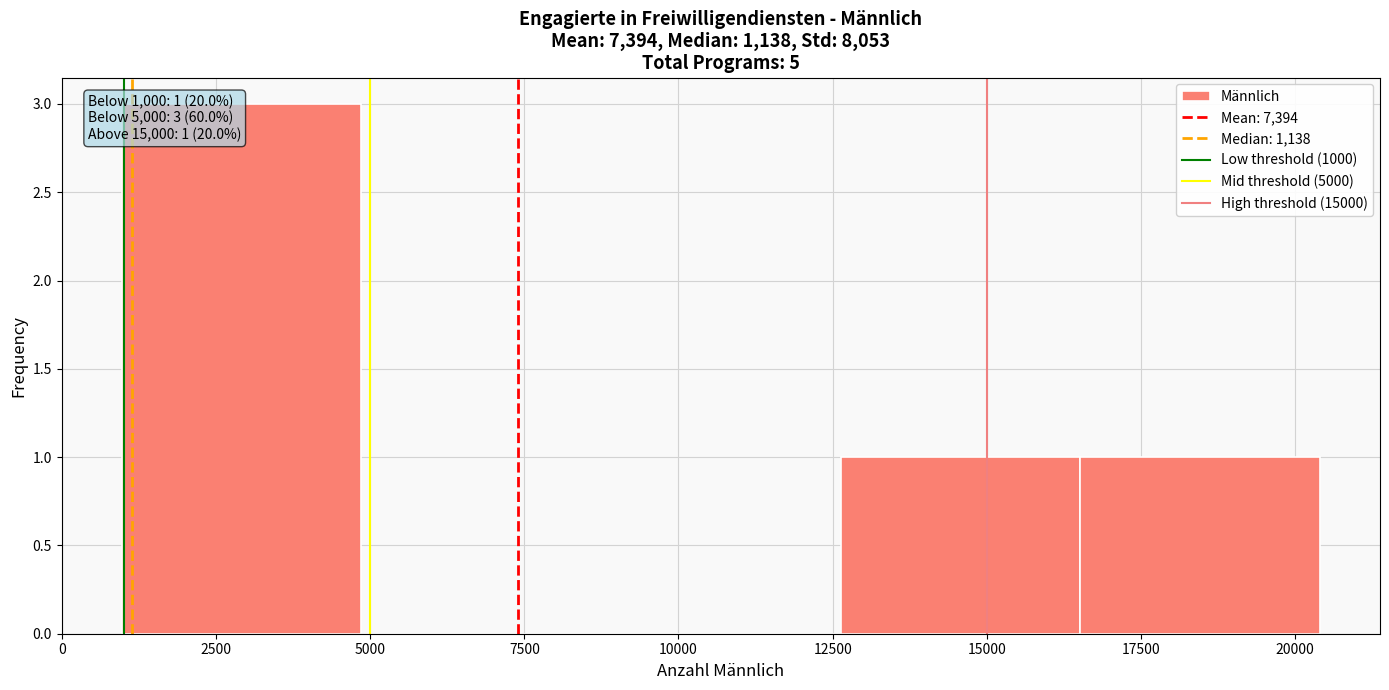

Over which range of the x-axis is the bar tallest?

1000 to 5000